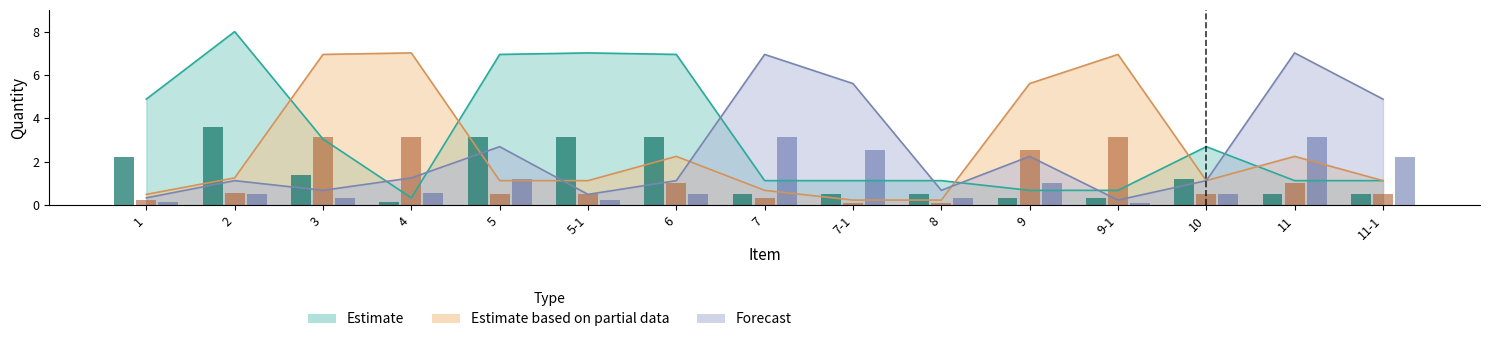

What position from the left is 11-1?

15